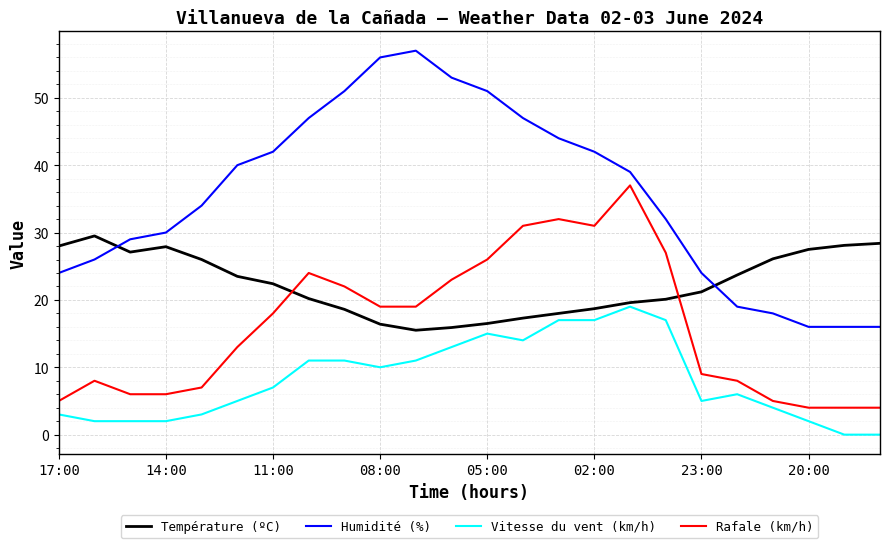

What is the sum of all Température (ºC) values?

536.2